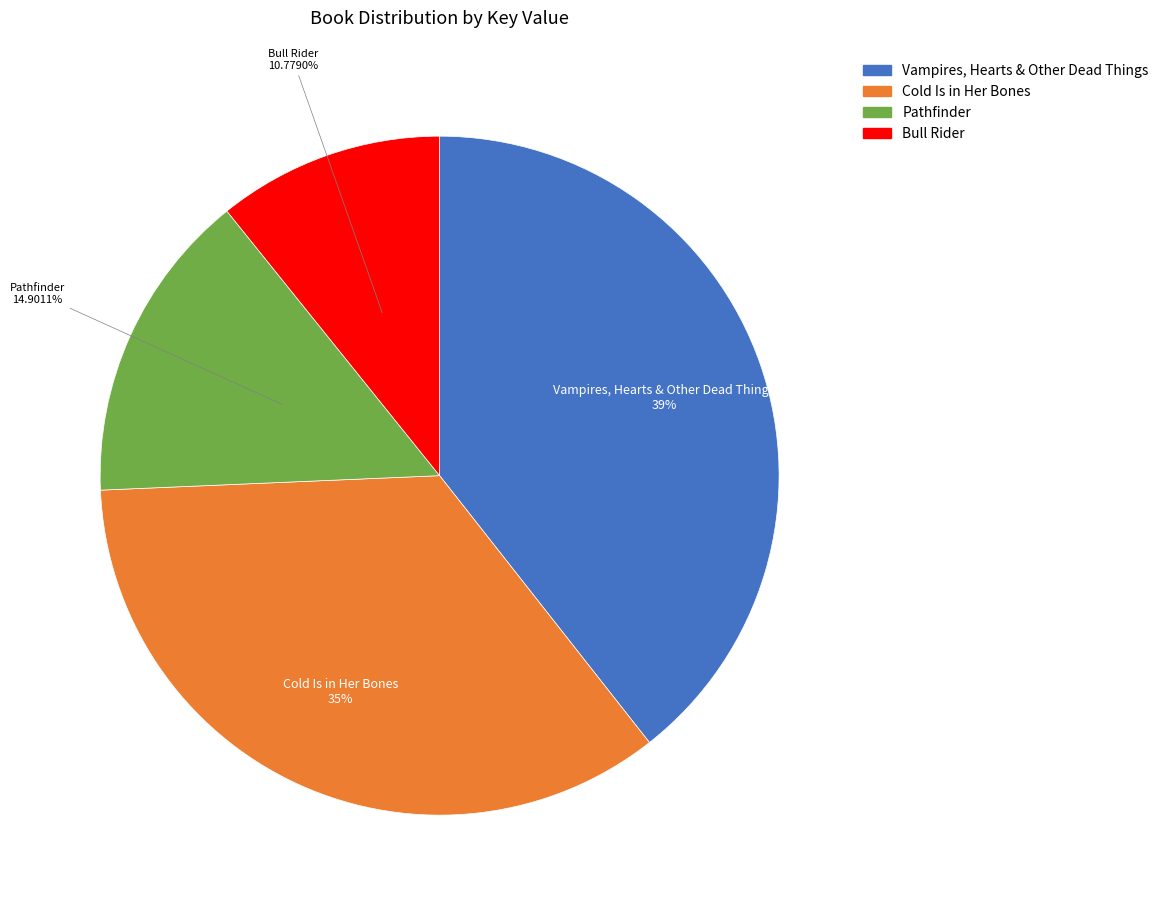

To the nearest percent, what is the difference between the largest and smallest slice percentages?

29%